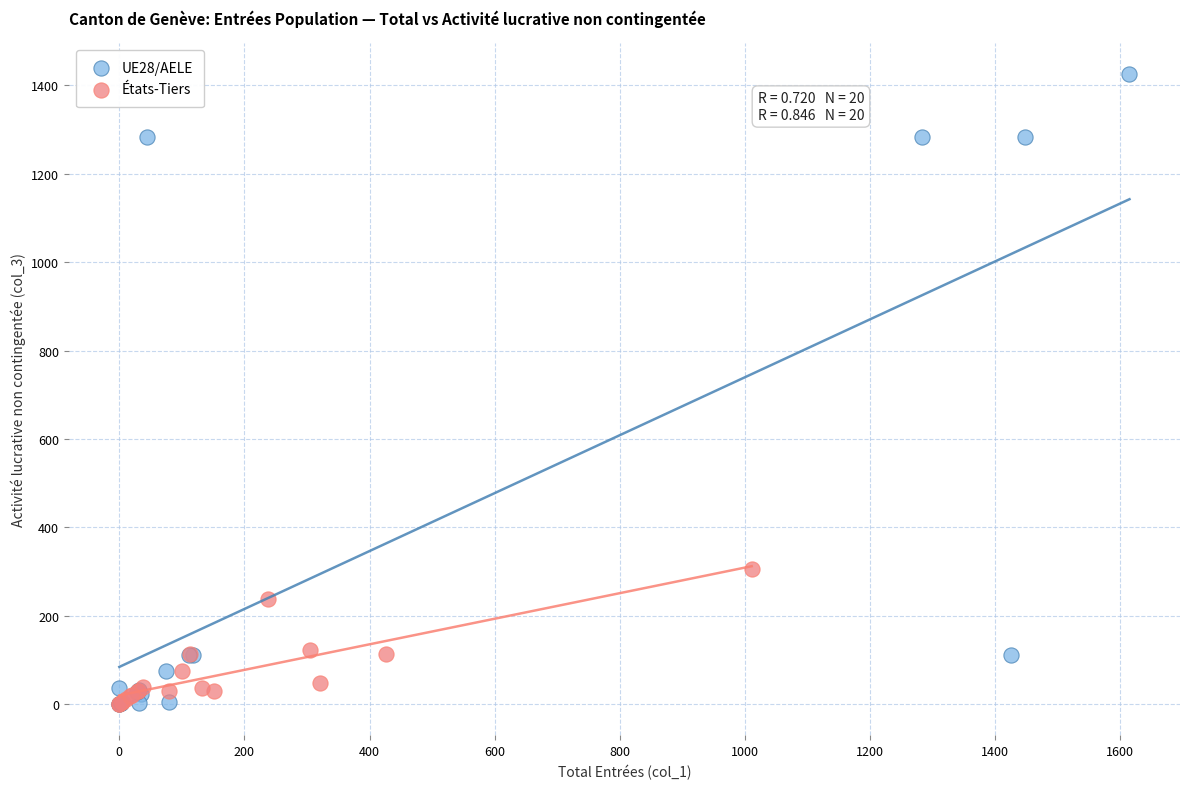

Which series has the largest Y range (max minus min)?

UE28/AELE